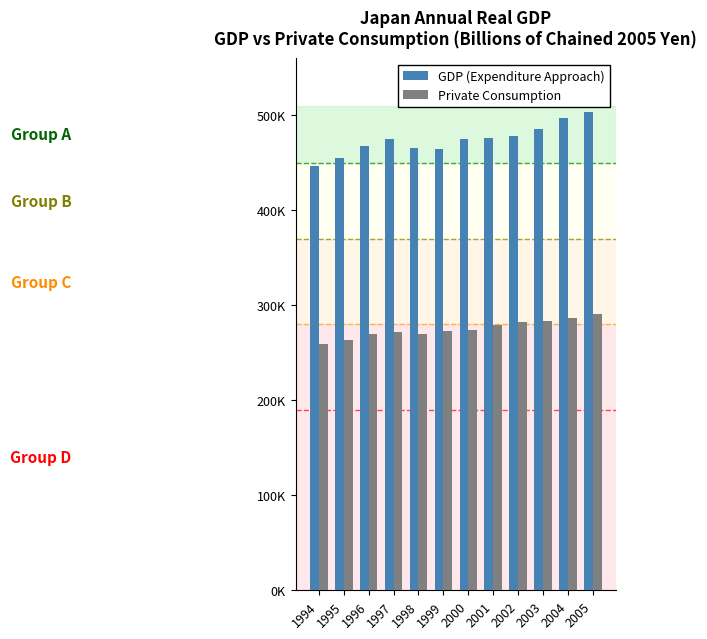

Which category has the lowest value in the GDP (Expenditure Approach) series?

1994